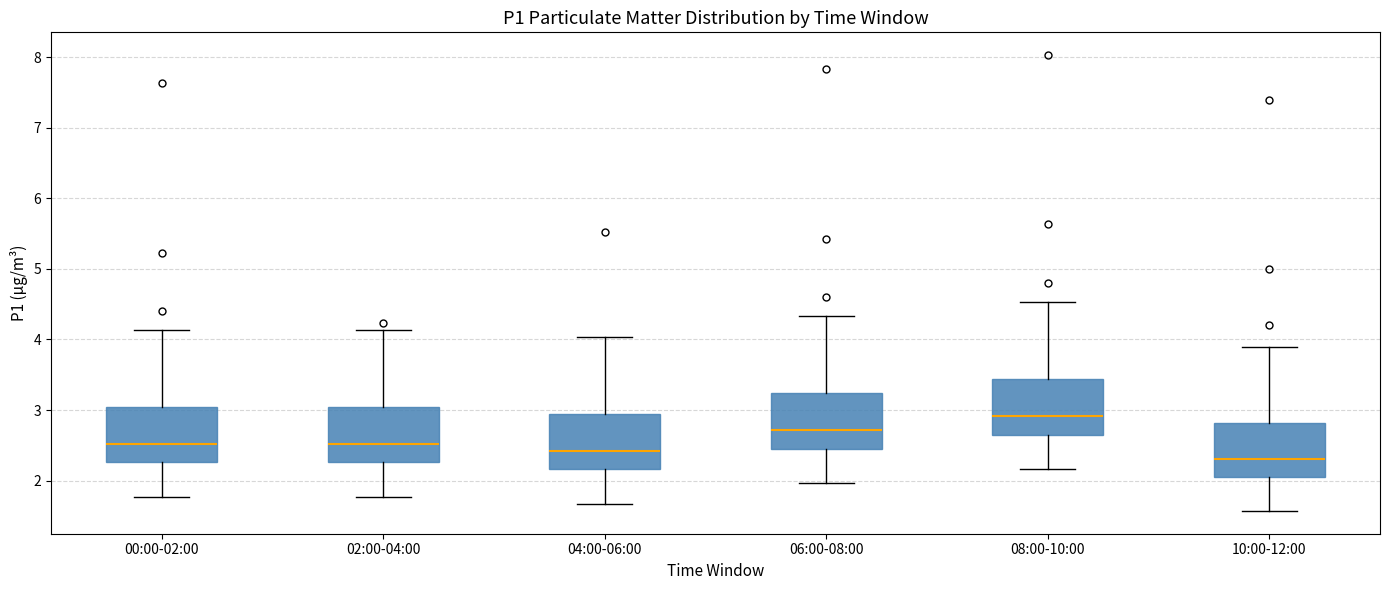

Which box has the lowest median line?

10:00-12:00